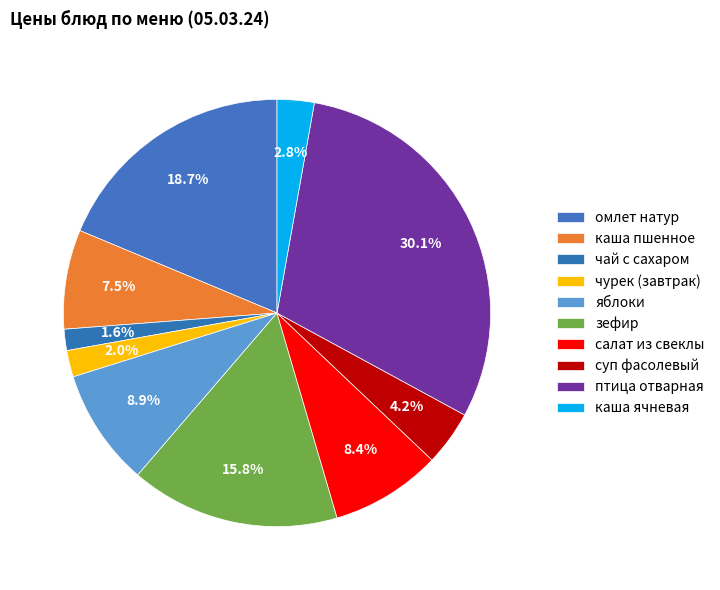

To the nearest percent, what percentage of the pie is каша пшенное?

8%